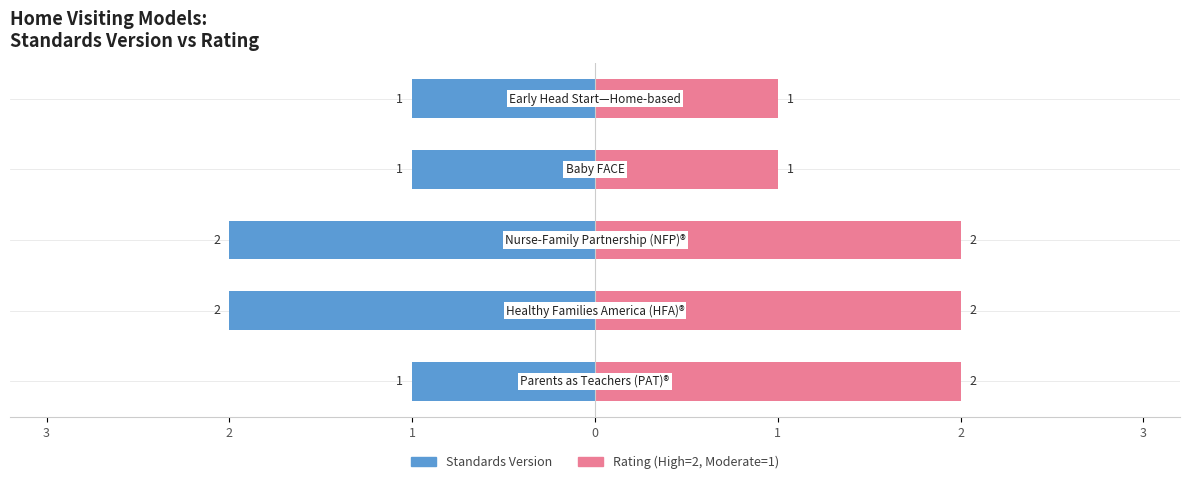

At which category does the chart reach its peak across all series?

3